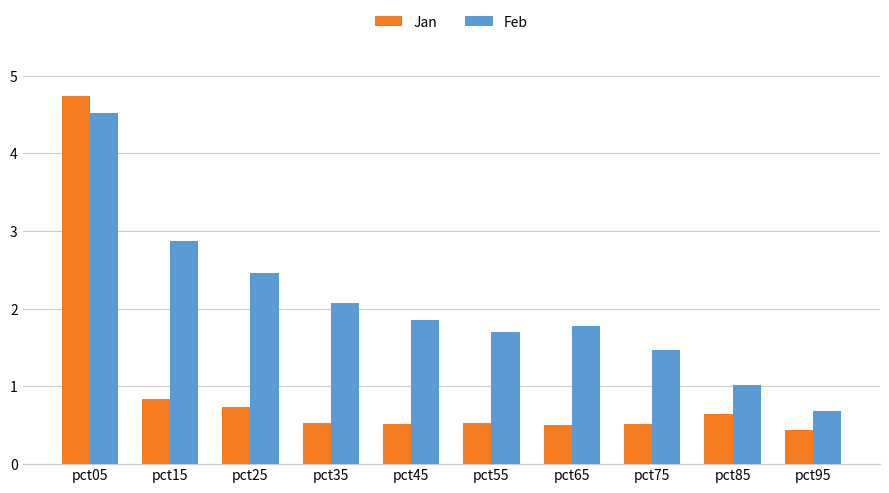

What is the sum of the Jan values at pct45 and pct25?

1.3